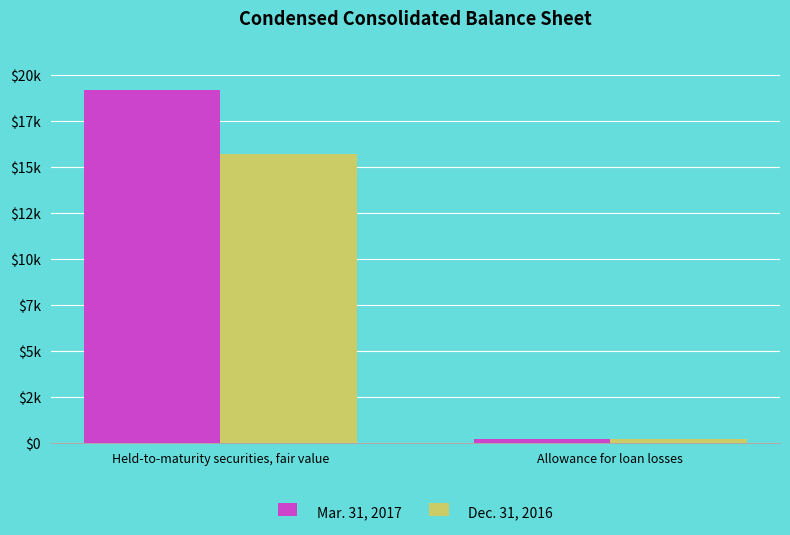

The value of Mar. 31, 2017 at Allowance for loan losses is 213. True or false?

True